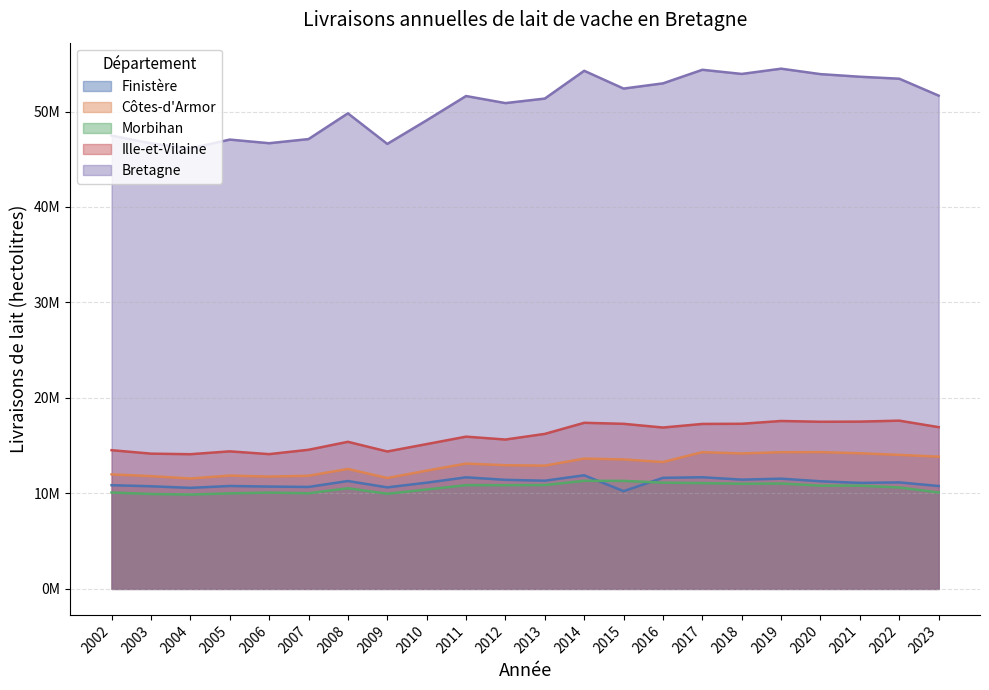

Reading left to right, list all the values displayed in this chart.

Finistère: 10860970	10750730	10582250	10778940	10717490	10678160	11298240	10635490	11124230	11685450	11422290	11332484	11899147	10238510	11632251	11693103	11443595	11544943	11271847	11102853	11155995	10774832
Côtes-d'Armor: 11994570	11809260	11560710	11869260	11763190	11849190	12563060	11613500	12381920	13124160	12953620	12909619	13648911	13562010	13288323	14322093	14184426	14316467	14326154	14203490	14035699	13849636
Morbihan: 10095350	9941250	9880670	10006800	10084400	10015650	10541890	9964900	10409060	10867860	10863090	10880089	11321419	11313809	11126908	11079376	11013460	11039169	10813469	10816979	10623302	10099072
Ille-et-Vilaine: 14526850	14166140	14106520	14405800	14115090	14570280	15405300	14391970	15165710	15945540	15644380	16234597	17396951	17289435	16901521	17277274	17294636	17587050	17505194	17520080	17621737	16941338
Bretagne: 47477740	46667380	46130150	47060800	46680170	47113280	49808490	46605860	49080920	51623010	50883380	51356790	54266428	52403763	52949003	54371847	53936116	54487630	53916664	53643402	53436732	51664878